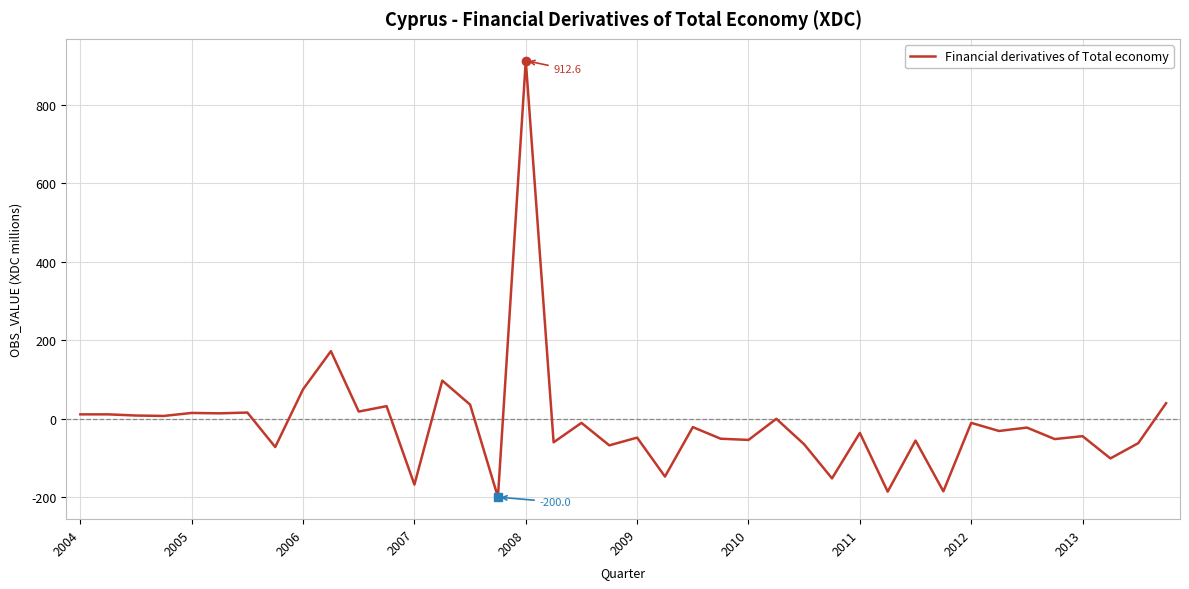

What is the maximum value shown in the chart?

912.6